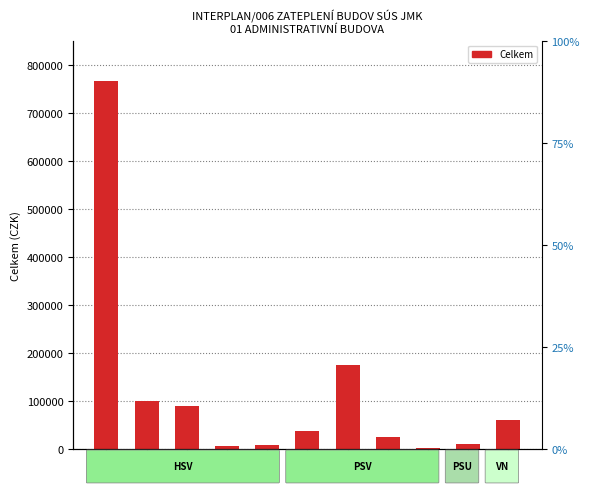

The chart shows a value of 14306.8 at 99. True or false?

False